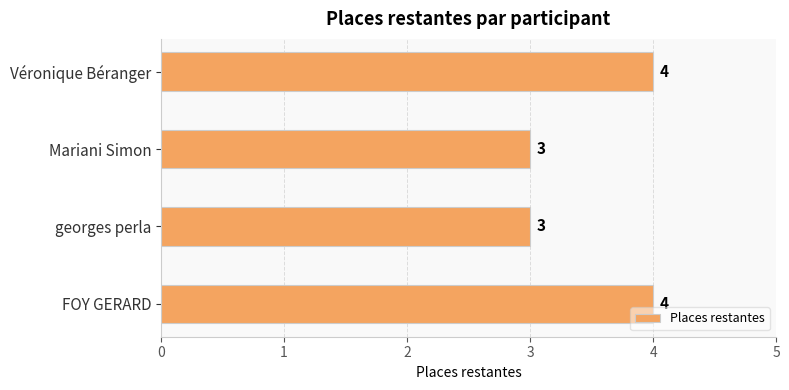

What is the maximum value shown in the chart?

4